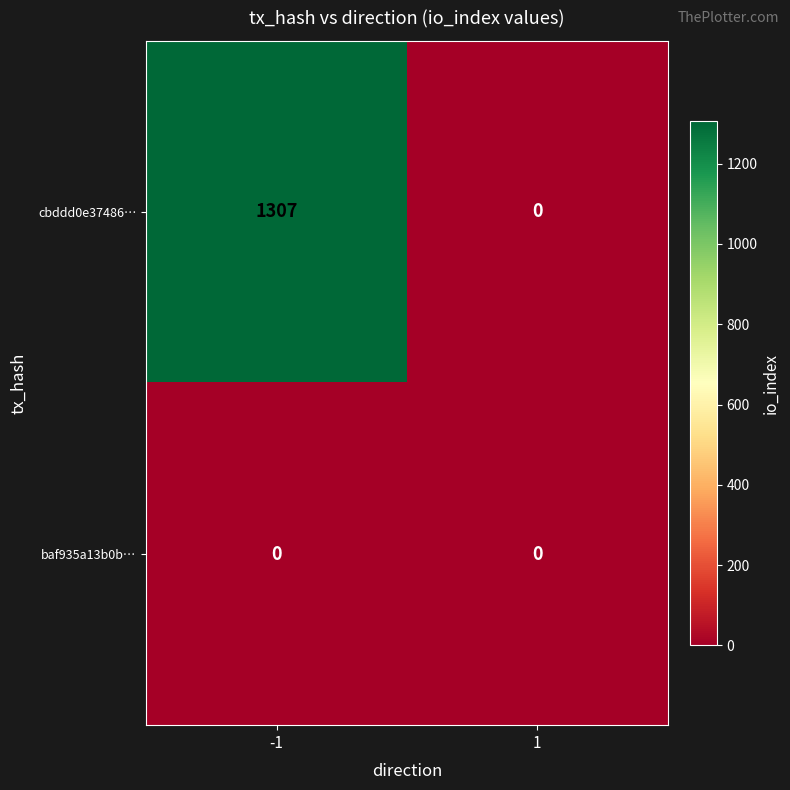

Reading left to right, list all the values displayed in this chart.

cbddd0e37486…: 1307	0
baf935a13b0b…: 0	0